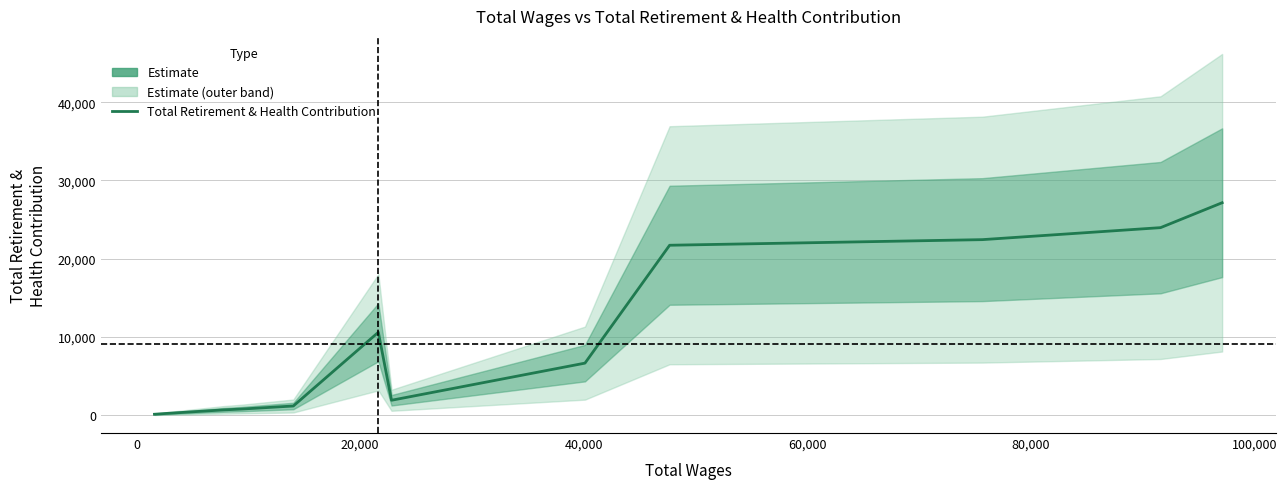

How many data points does each series have?

13